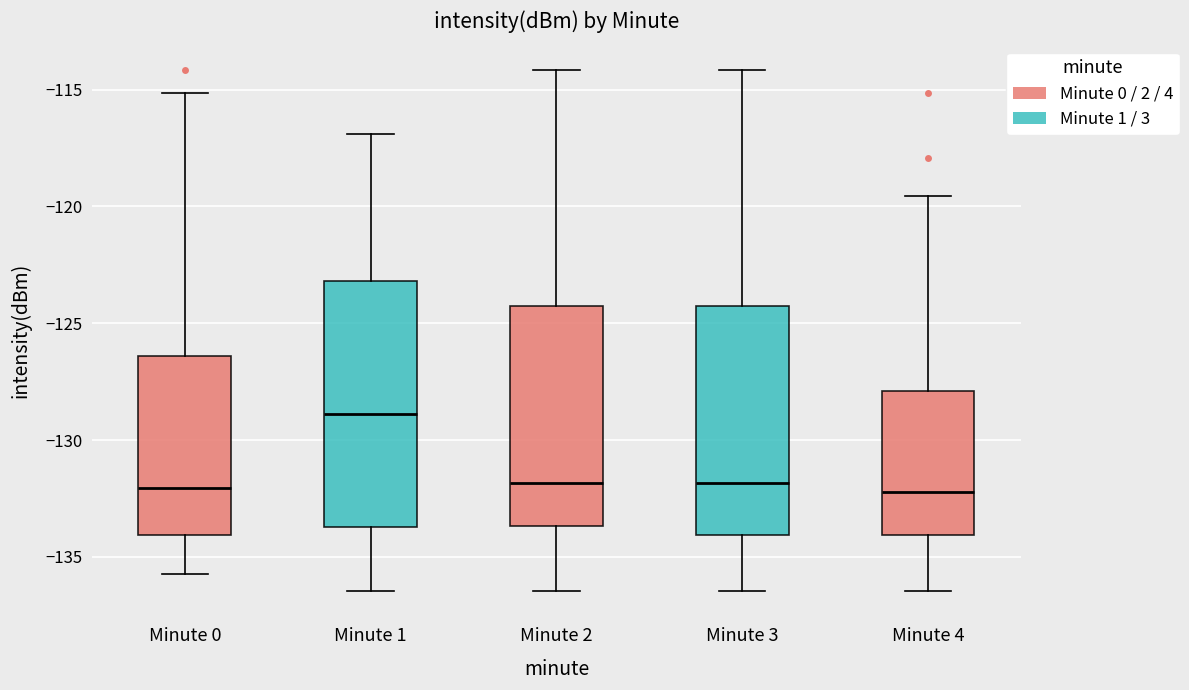

Reading left to right, transcribe this box plot: for each box, give where its median line is, the range the box spans, and where its two whiskers end, as read against the y-axis. The values are not printed on the chart, so give them approximately, as read against the axis.

Minute 0: median -132.0, box -134.0 to -126.5, whiskers -135.5 to -115.0
Minute 1: median -129.0, box -133.5 to -123.0, whiskers -136.5 to -117.0
Minute 2: median -132.0, box -133.5 to -124.0, whiskers -136.5 to -114.0
Minute 3: median -132.0, box -134.0 to -124.0, whiskers -136.5 to -114.0
Minute 4: median -132.0, box -134.0 to -128.0, whiskers -136.5 to -119.5